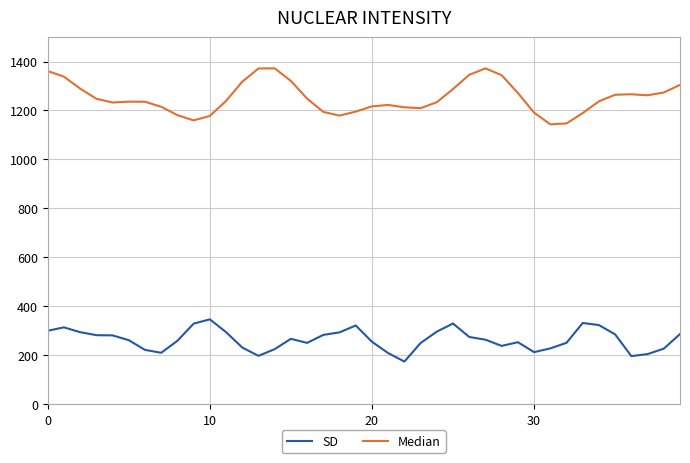

Which series has the largest range (max minus min)?

Median